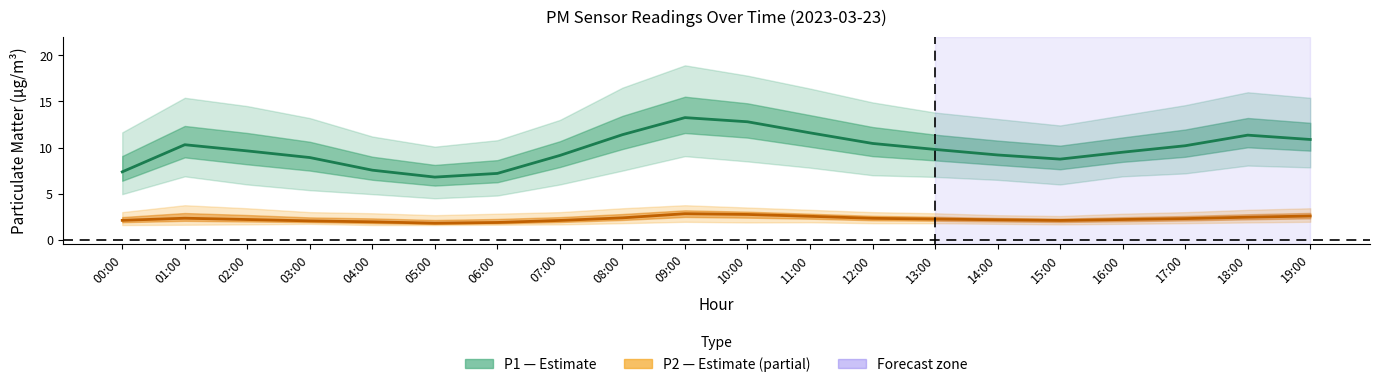

How many series are shown in this chart?

2